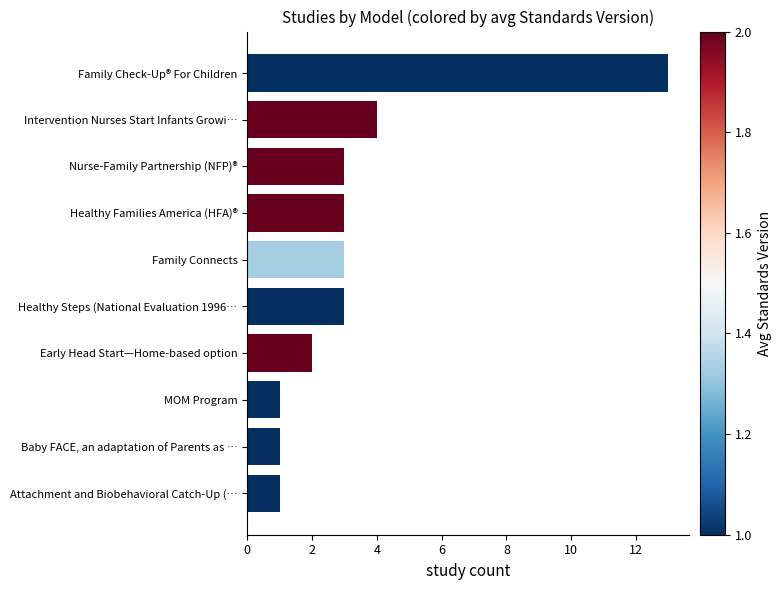

Does the chart contain any negative values?

No